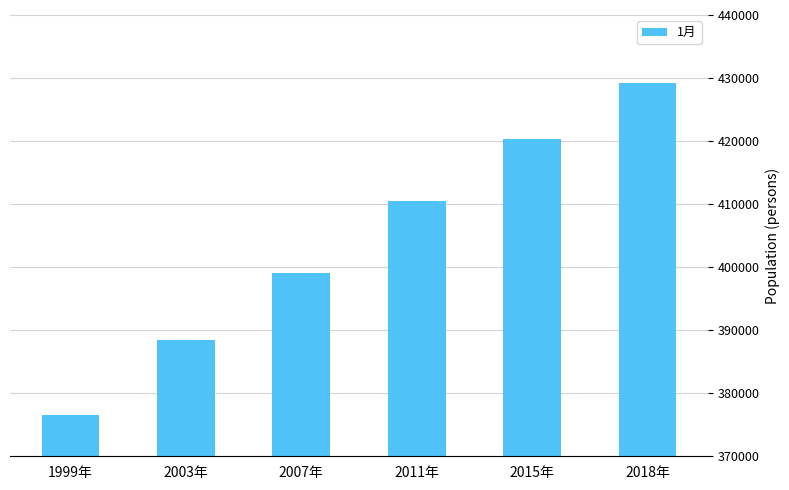

The chart shows a value of 399098 at 2007年. True or false?

True